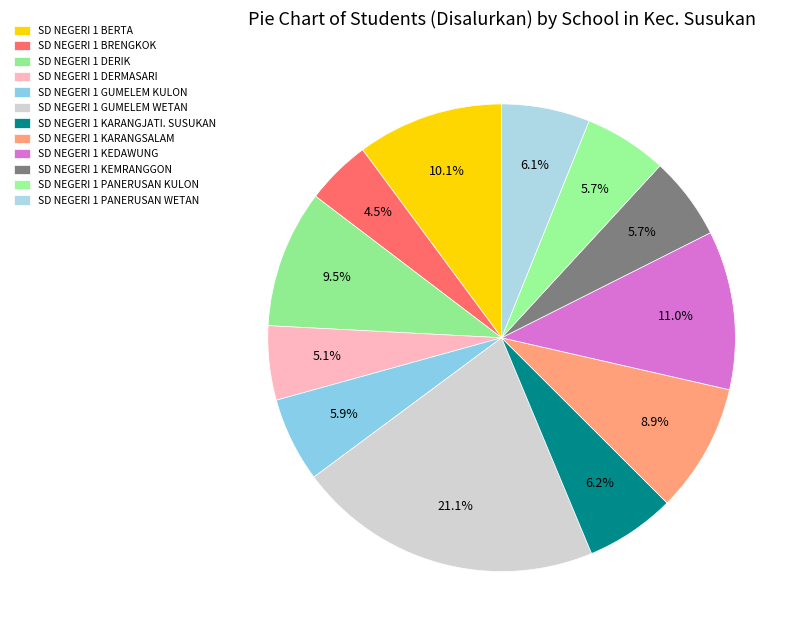

Is there any slice that represents more than half of the pie?

No